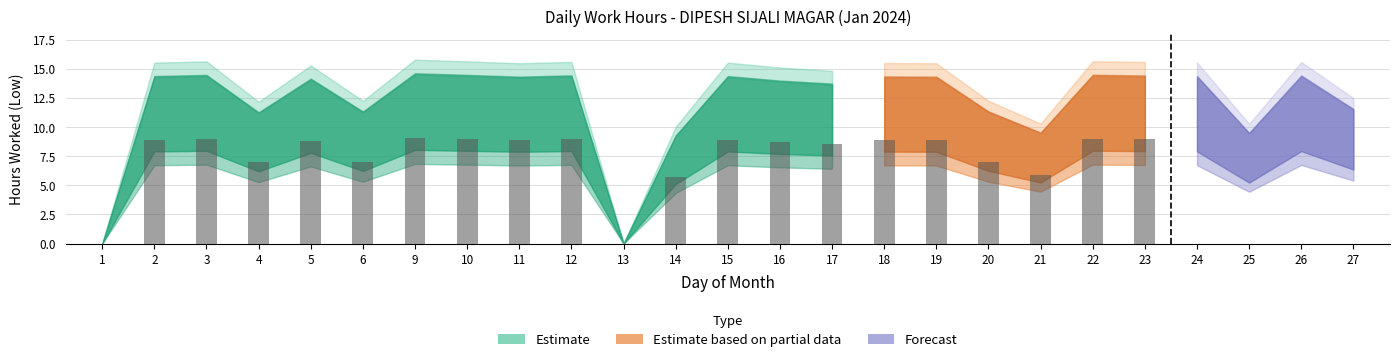

At which category is the sum across all series the highest?

9